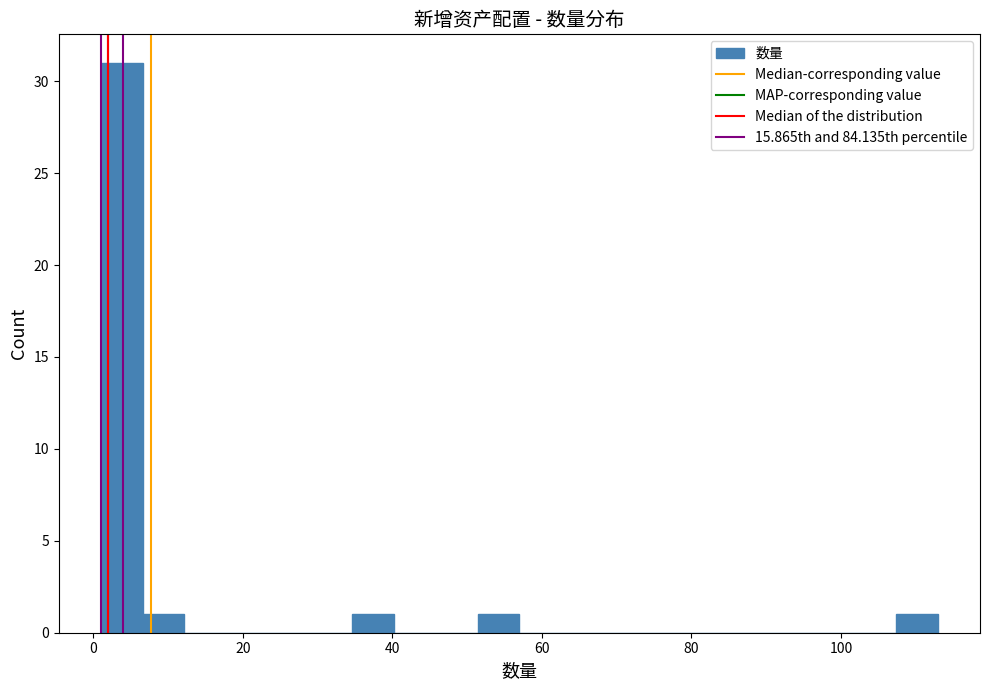

Read against the x-axis, roughly where is the centre of the tallest bar?

4